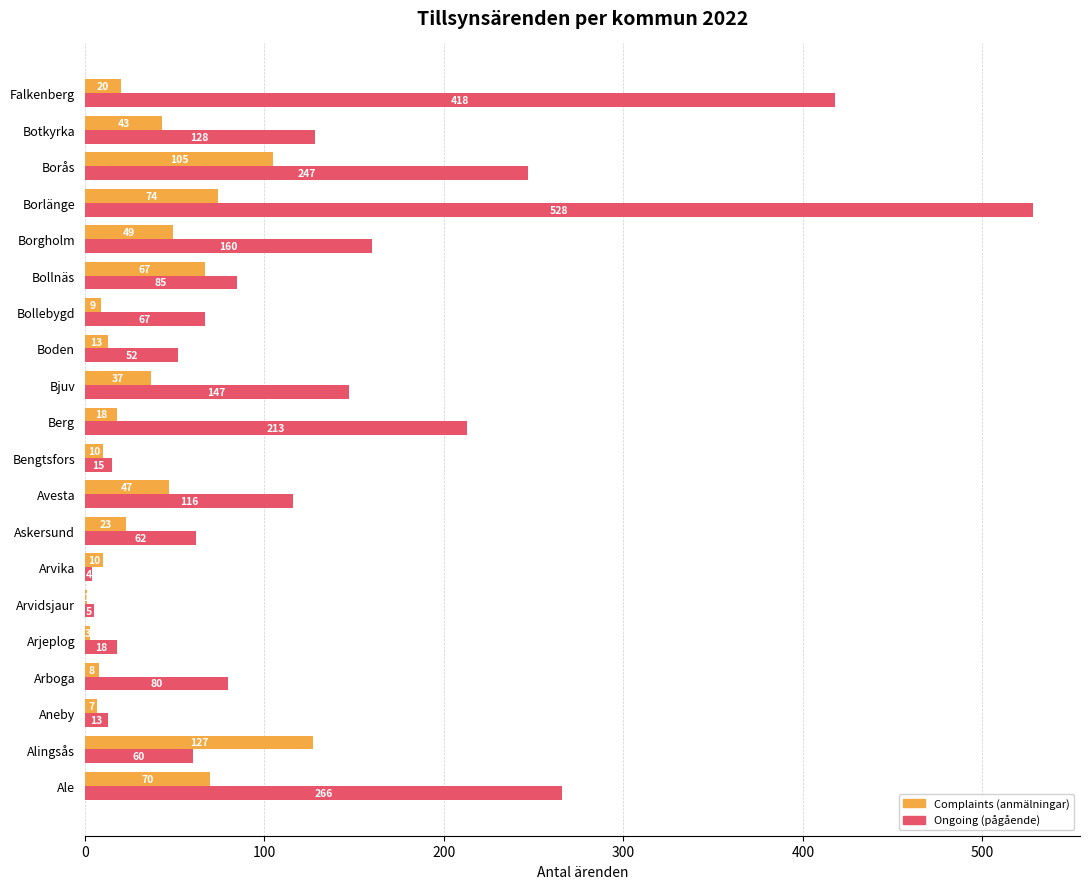

Is it true that Ongoing (pågående) equals 418 at Falkenberg?

True